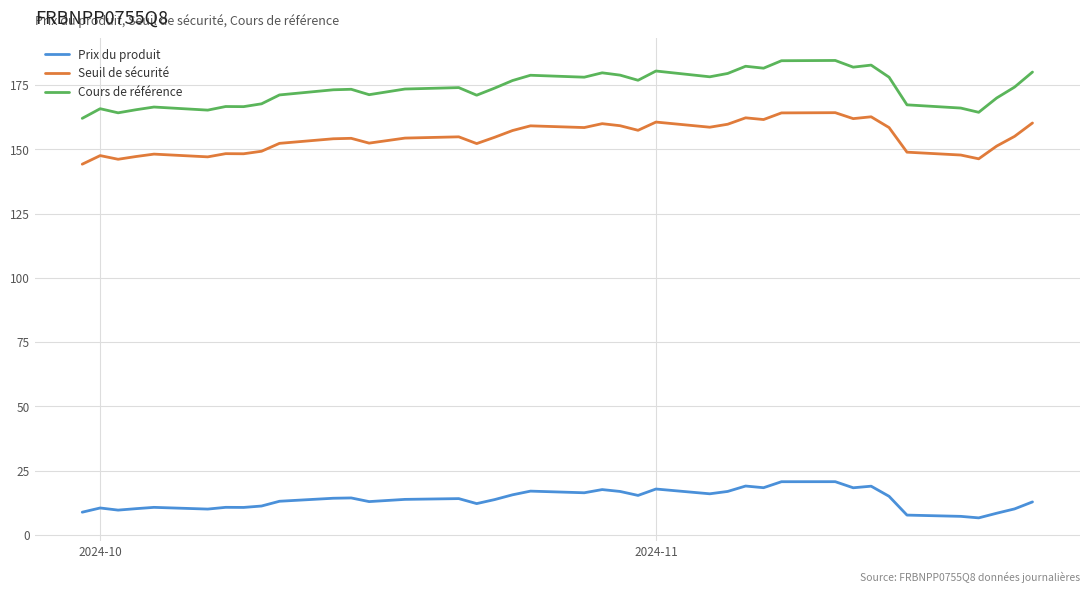

Which series has the largest total across all categories?

Cours de référence